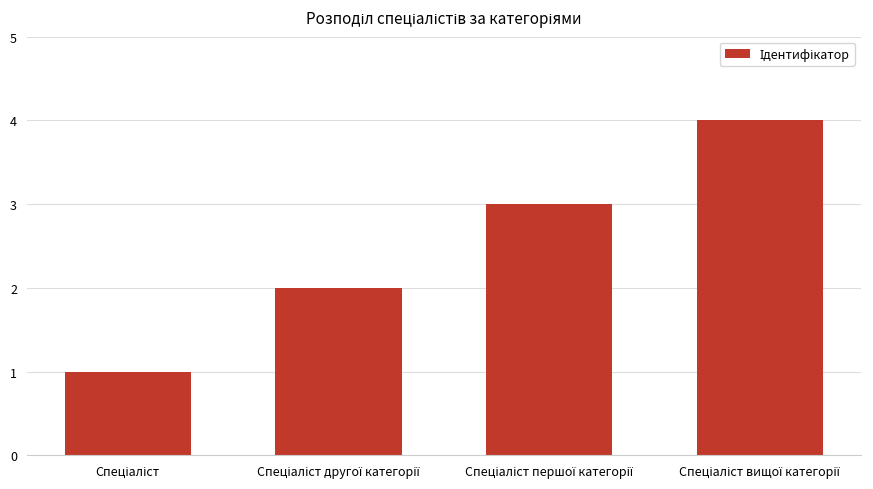

What is the maximum value shown in the chart?

4